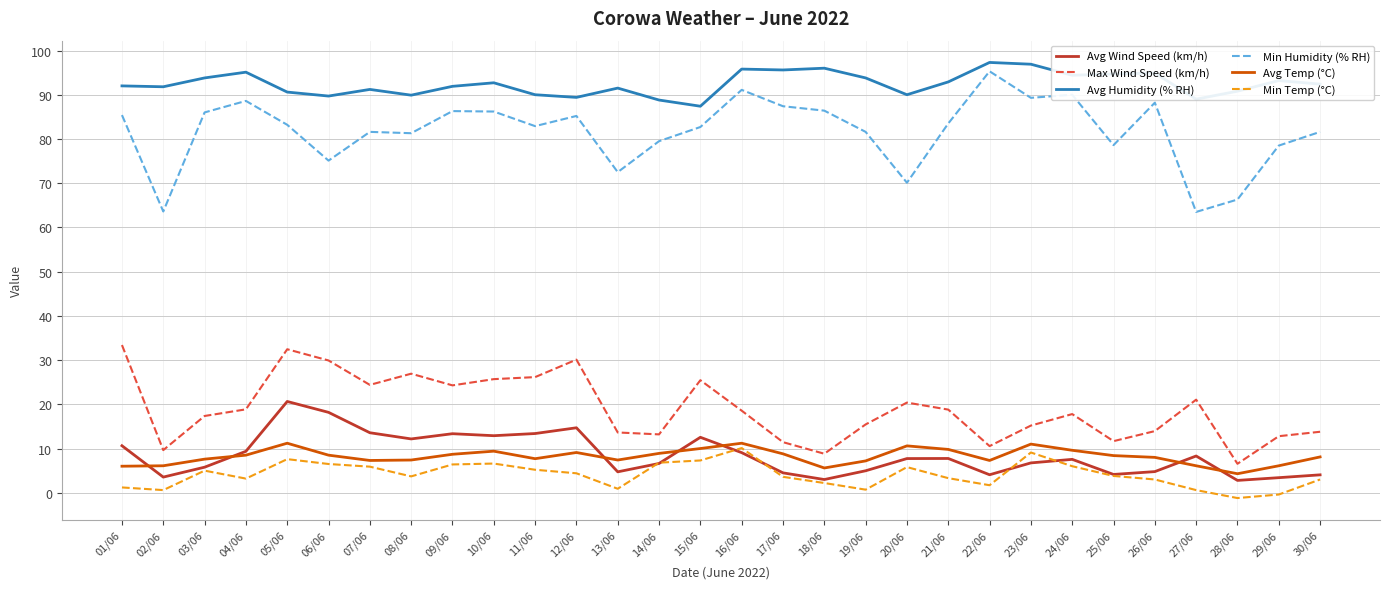

Which series has the widest spread of values?

Min Humidity (% RH)